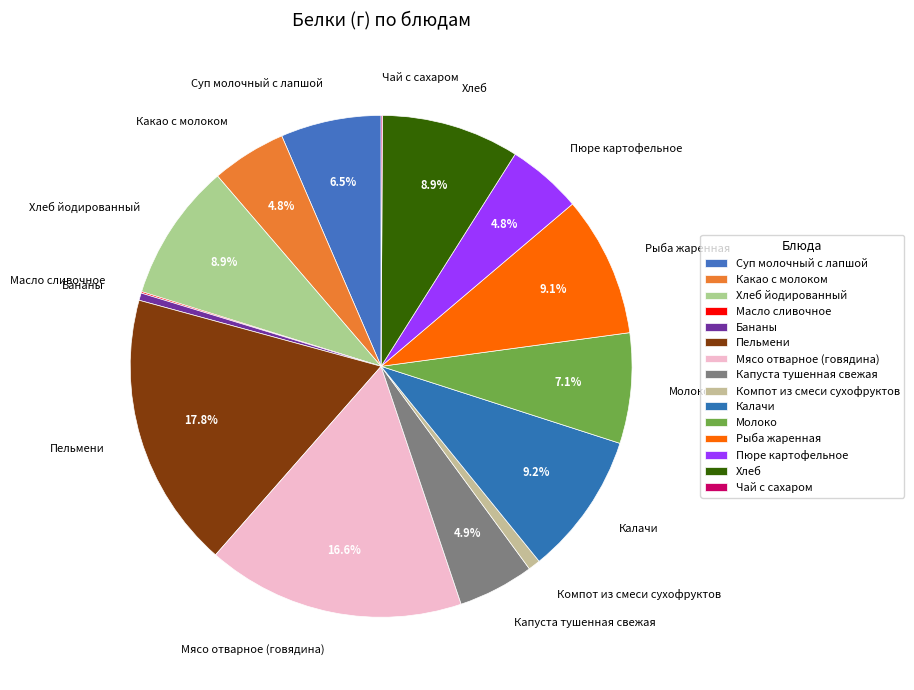

Which slice is the largest?

Пельмени